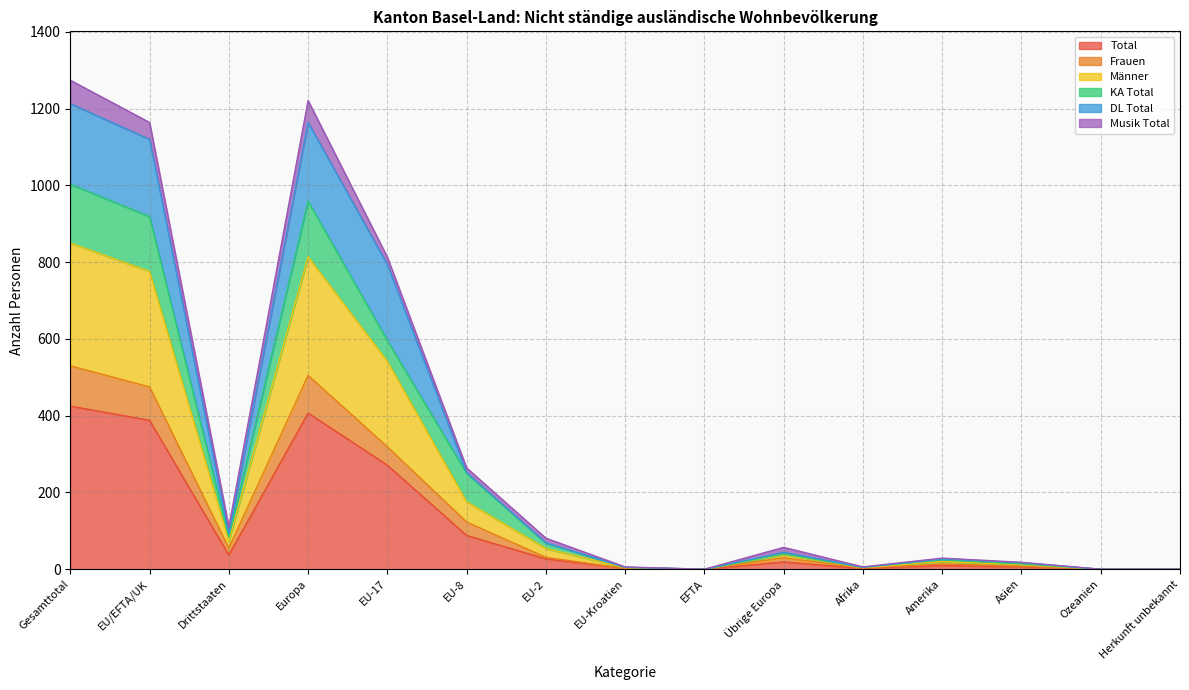

What is the sum of the Total values at Übrige Europa and Herkunft unbekannt?

19